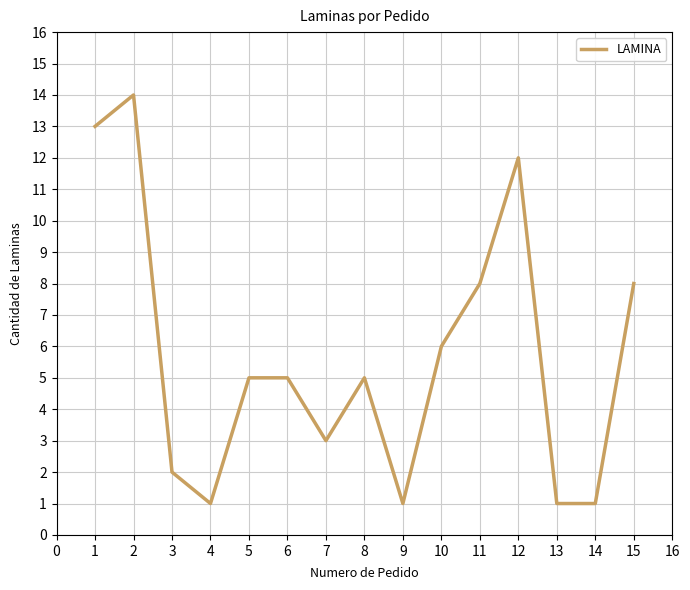

Does the chart have visible grid lines?

Yes